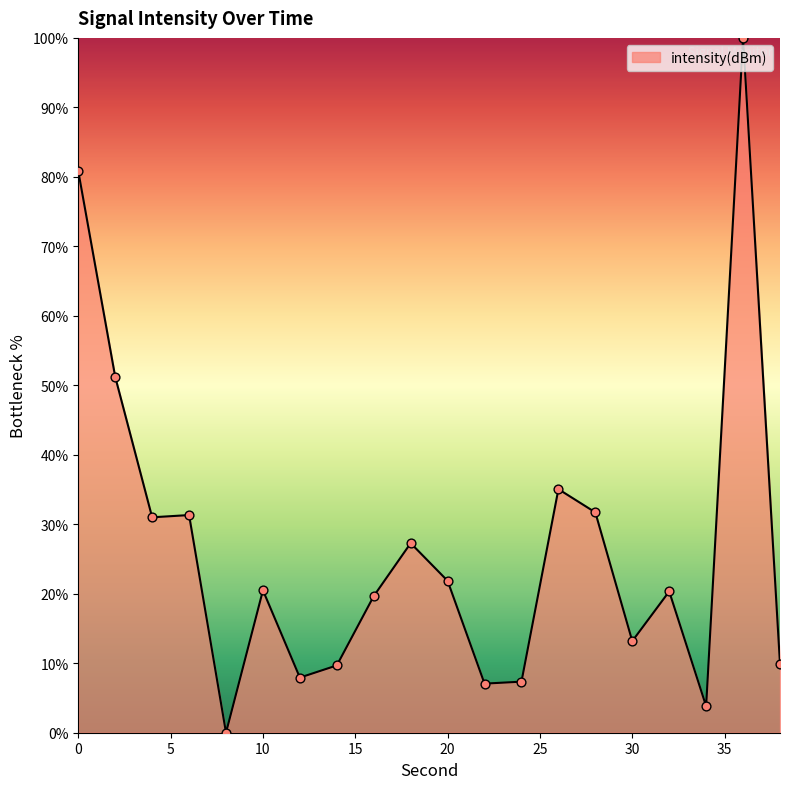

What is the greatest value displayed?

100.0